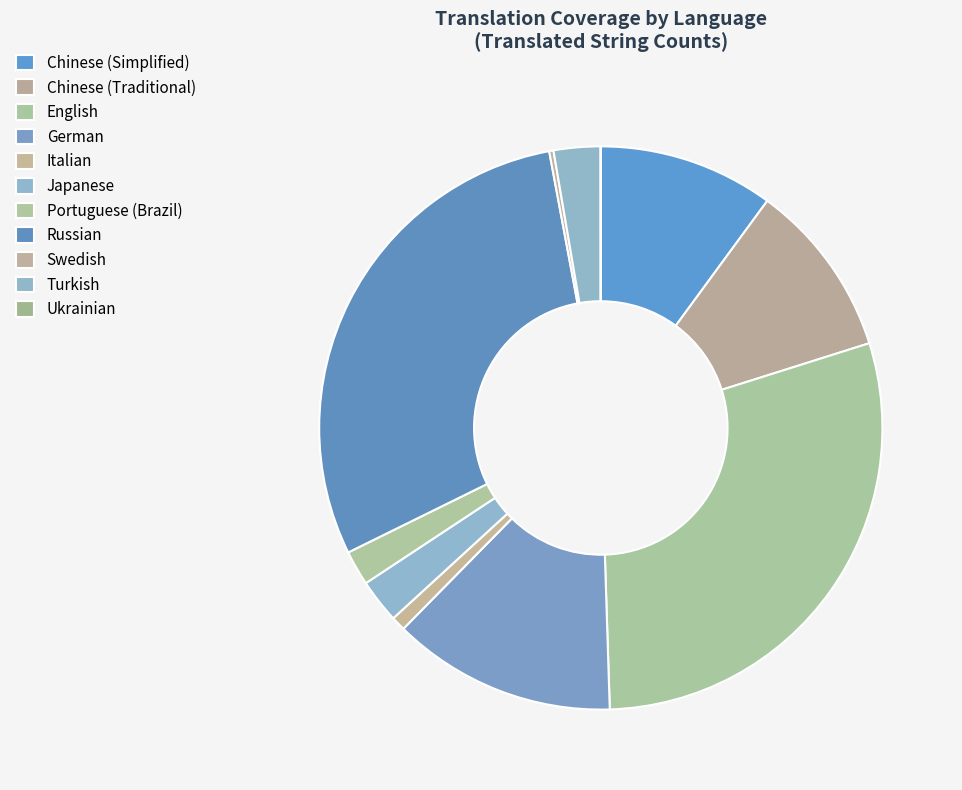

What portion of the pie excludes English?

70.6%